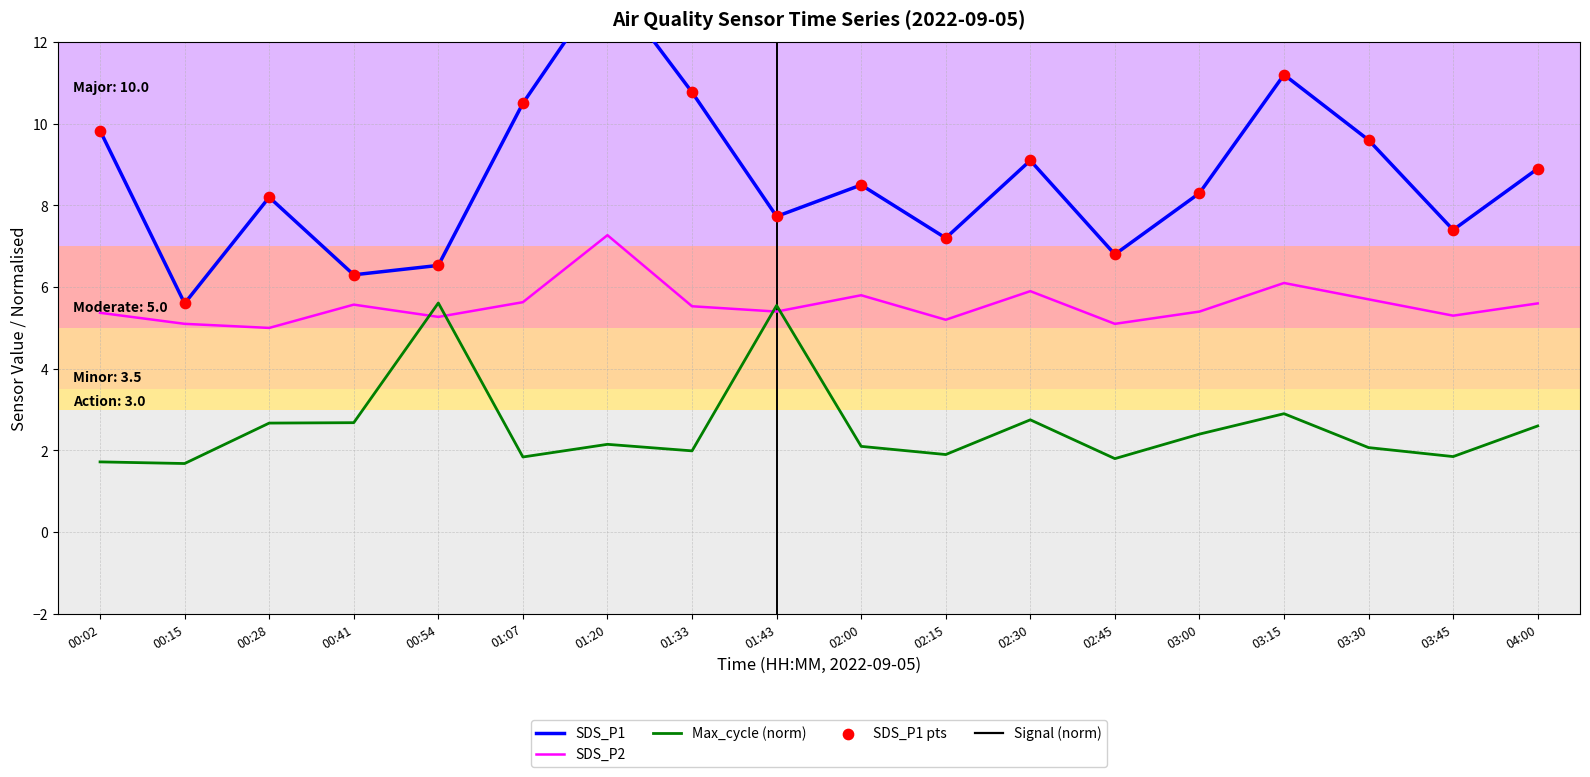

Which series contains the highest Y value?

Signal (norm)